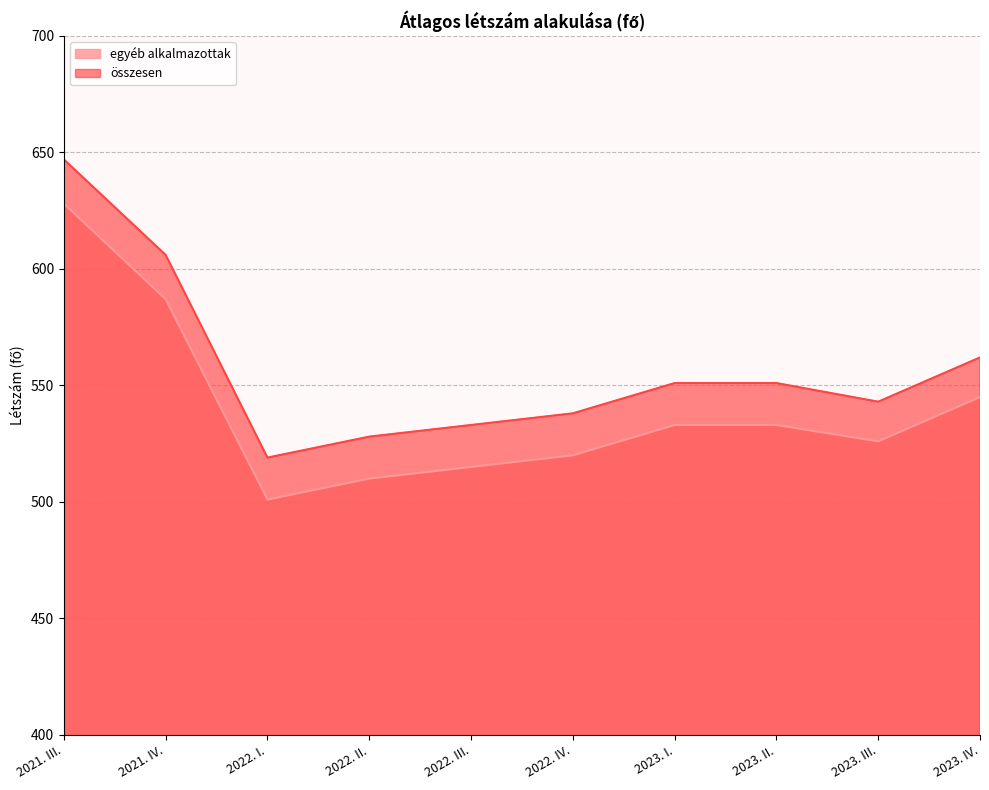

What are all the series names shown in the legend?

egyéb alkalmazottak, összesen